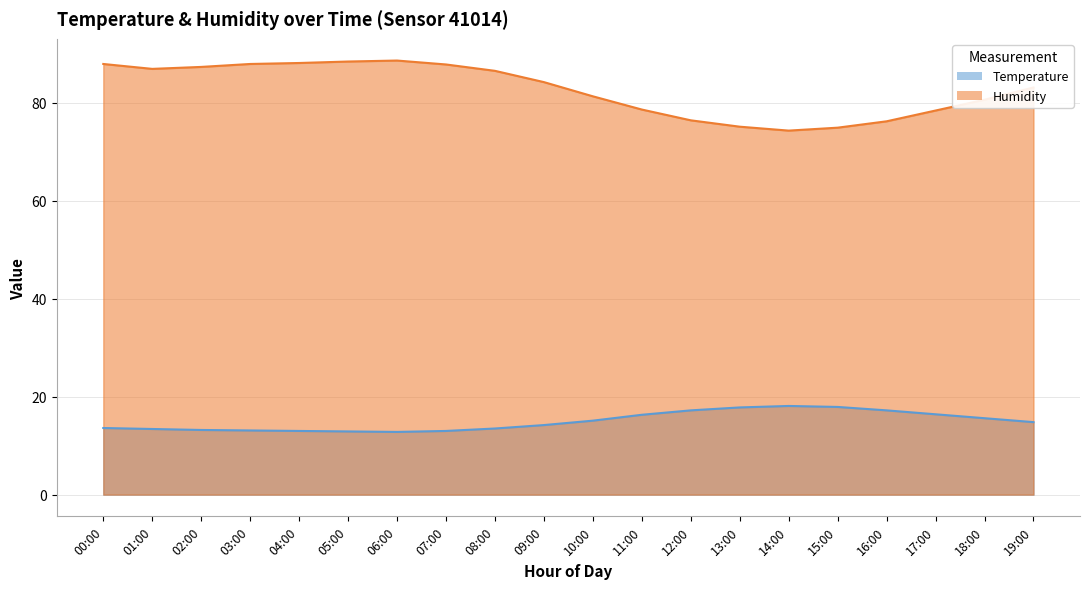

What is the difference between the second highest and second lowest values in the humidity series?

13.5